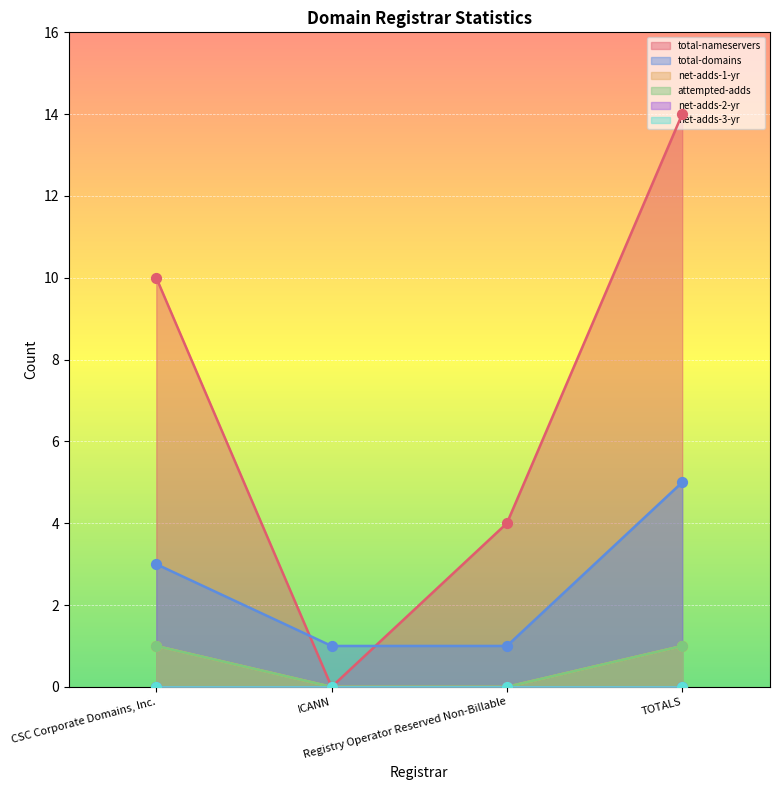

Which series contains the highest Y value?

total-nameservers